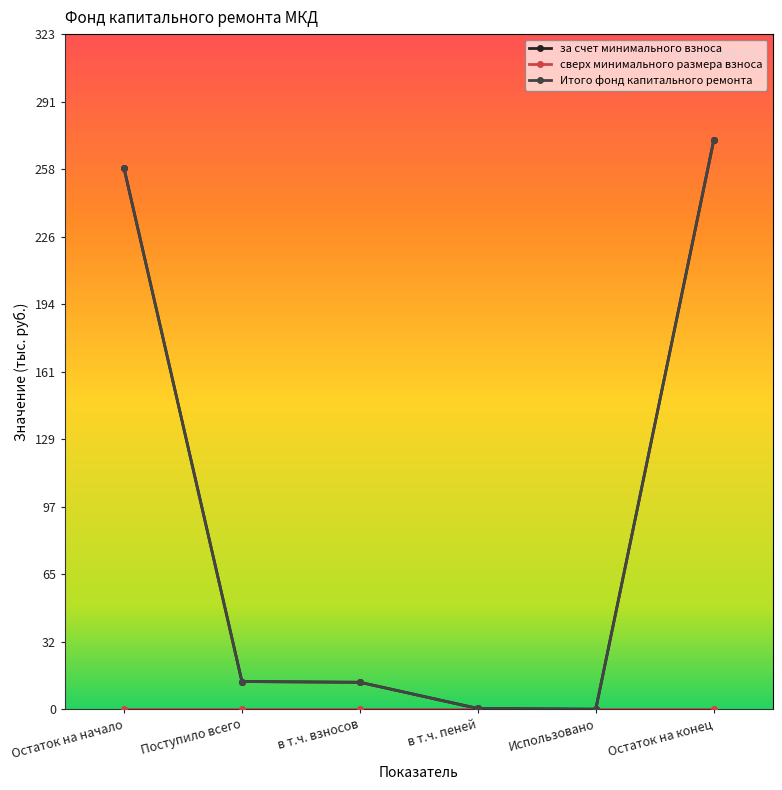

Does the chart have visible grid lines?

No